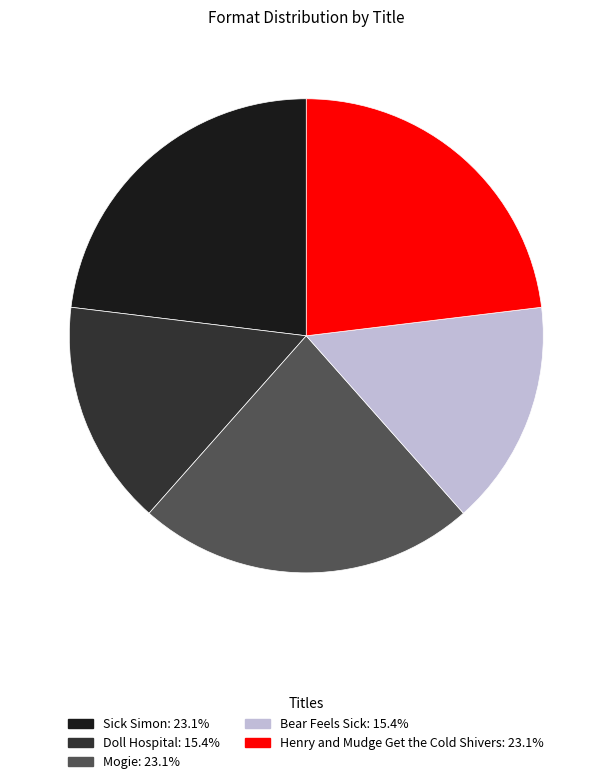

True or false: Sick Simon accounts for 11% of the total.

False